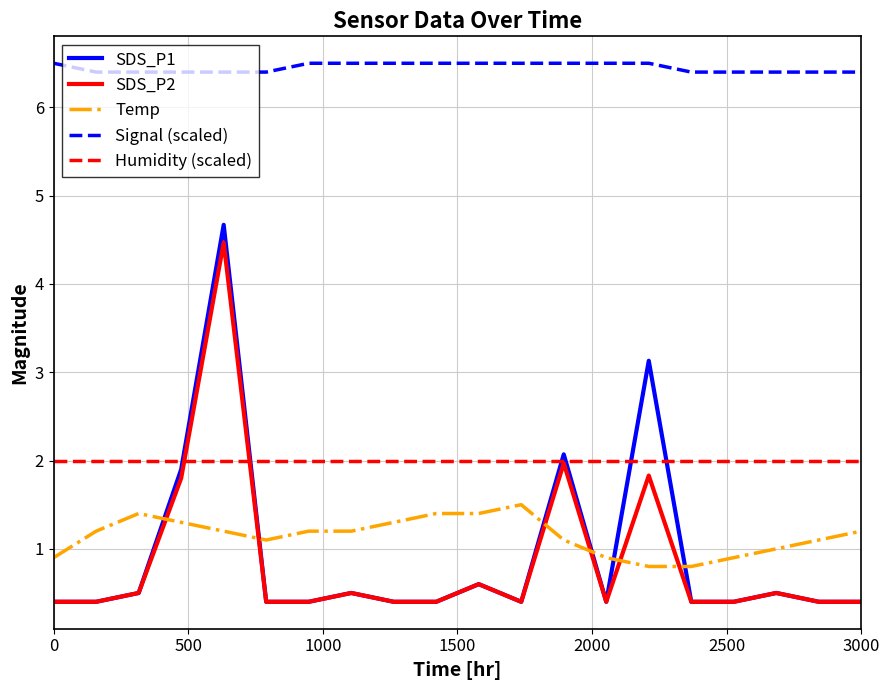

Which series has the largest total across all categories?

Signal (scaled)